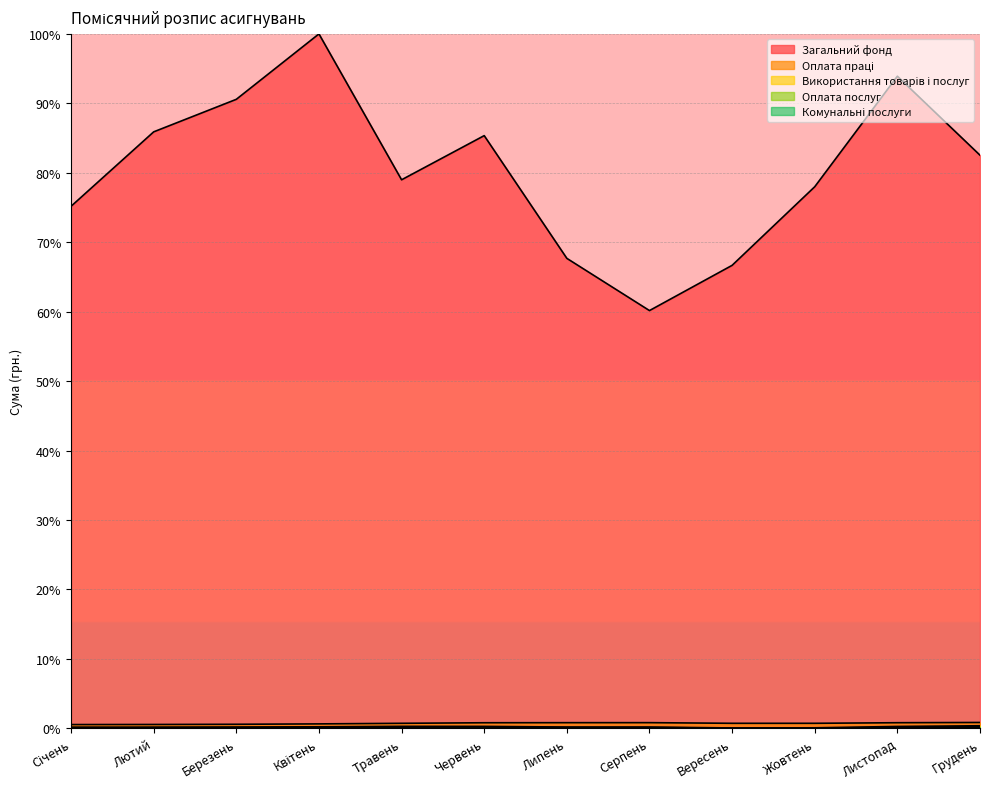

What is the maximum value for Використання товарів і послуг?

0.4